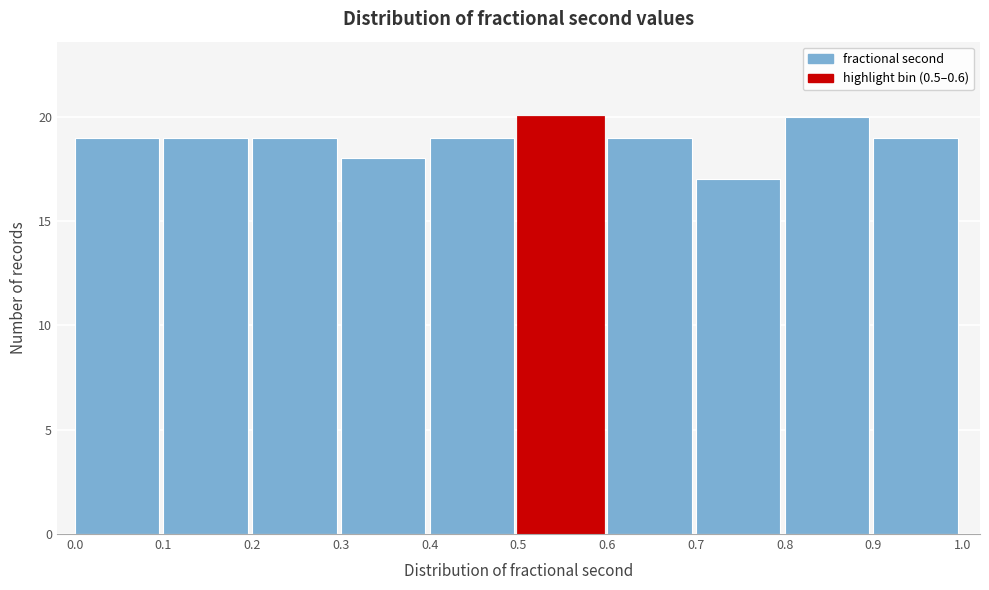

Reading left to right, list every bar in this chart as the range it spans on the x-axis followed by its height. The values are not printed on the chart, so give them approximately, as read against the axis.

0.0 to 0.1: 19
0.1 to 0.2: 19
0.2 to 0.3: 19
0.3 to 0.4: 18
0.4 to 0.5: 19
0.5 to 0.6: 20
0.6 to 0.7: 19
0.7 to 0.8: 17
0.8 to 0.9: 20
0.9 to 1.0: 19